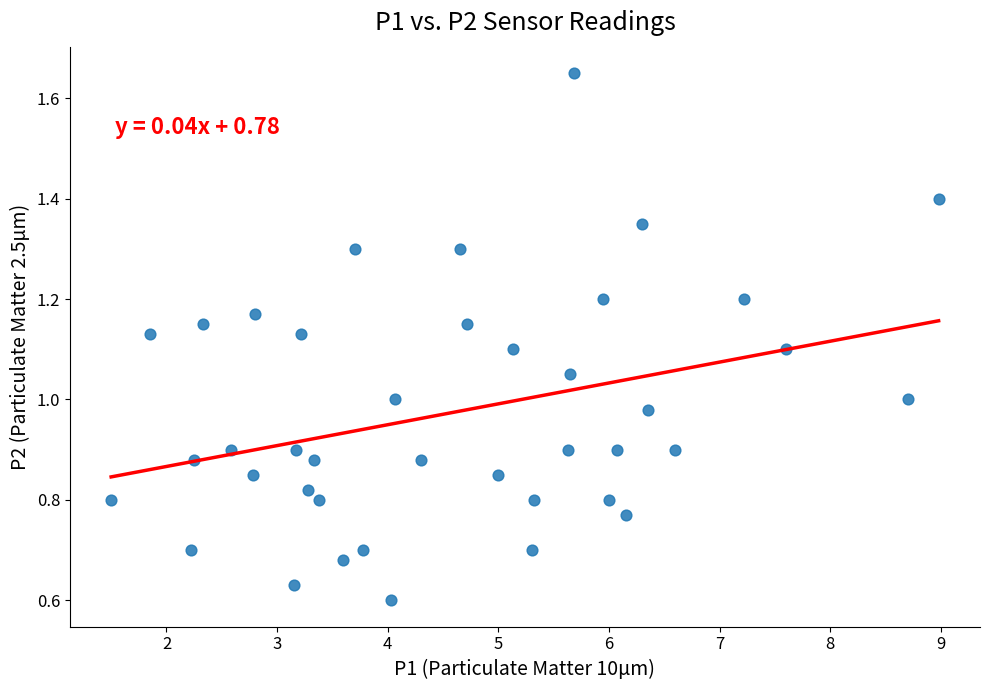

What is the range of X values (max minus min)?

7.5